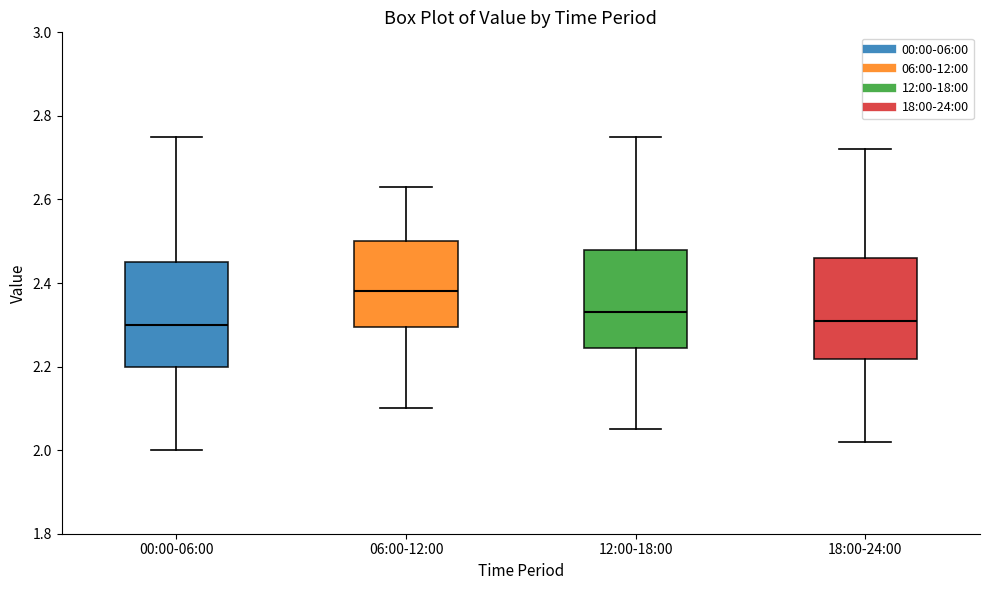

Where does the upper whisker of the box for 18:00-24:00 end on the y-axis? The values are not printed on the chart, so give them approximately, as read against the axis.

2.72